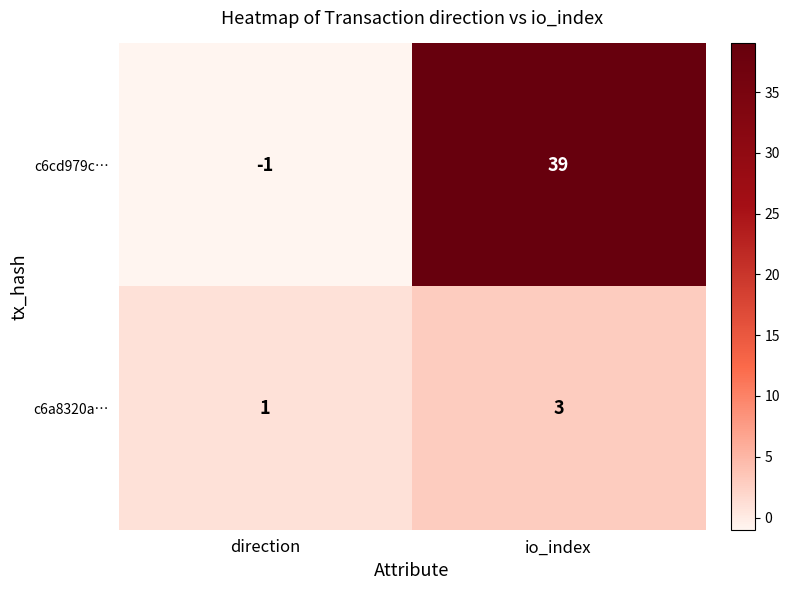

Reading left to right, extract all data points from this chart.

c6cd979c…: direction=-1	io_index=39
c6a8320a…: direction=1	io_index=3